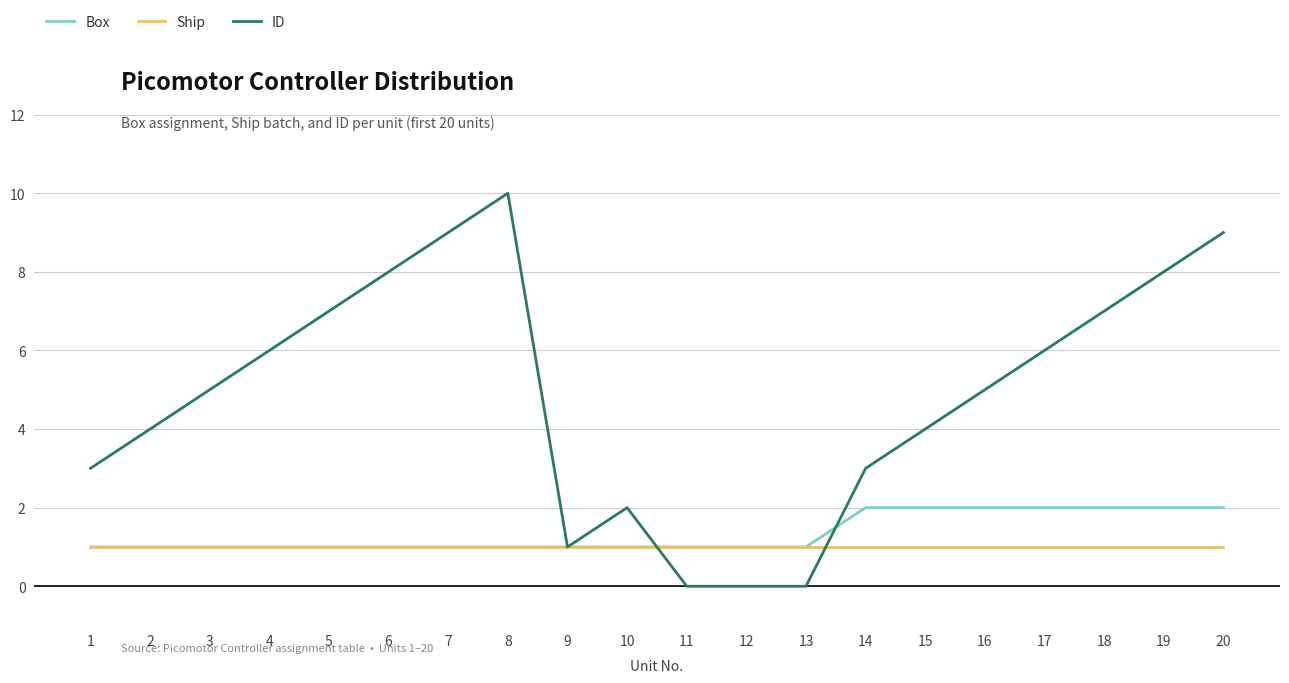

Rank the series by their maximum value, from lowest to highest.

Ship, Box, ID